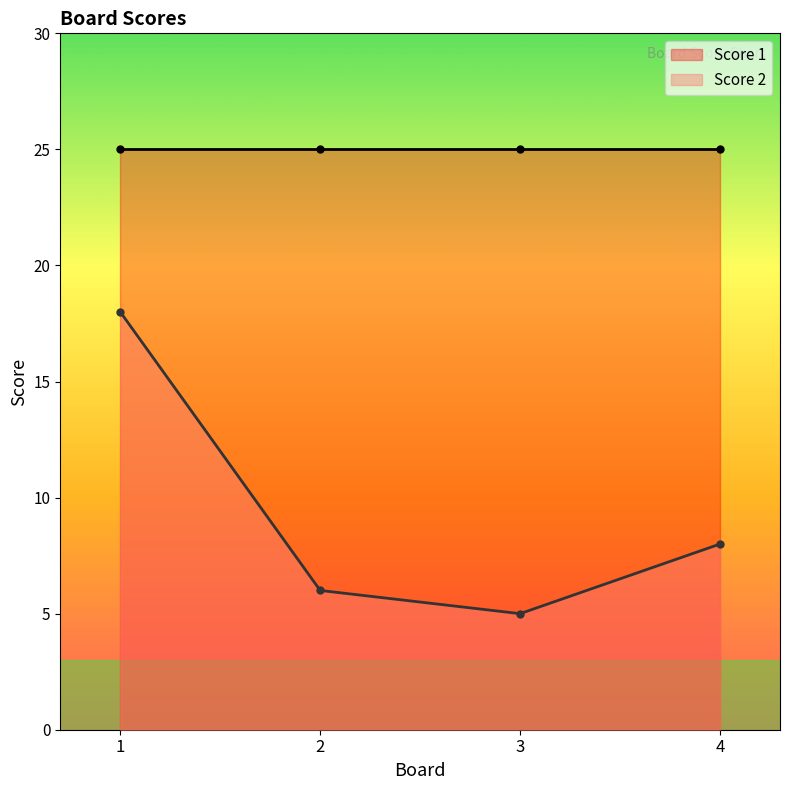

Which has a higher value, 4 or 2?

4